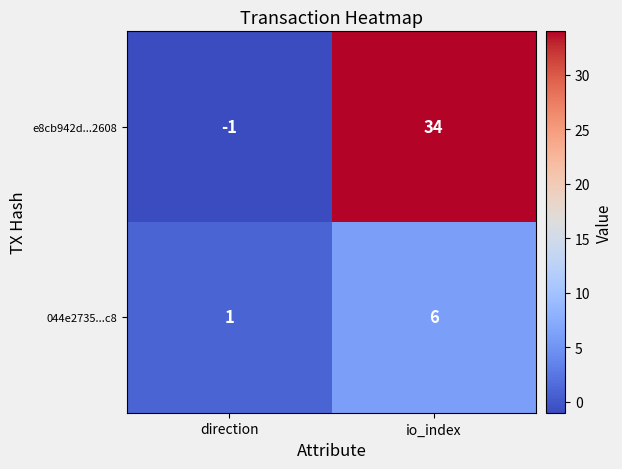

Reading left to right, what are all the values shown in this chart?

e8cb942d...2608: direction=-1	io_index=34
044e2735...c8: direction=1	io_index=6